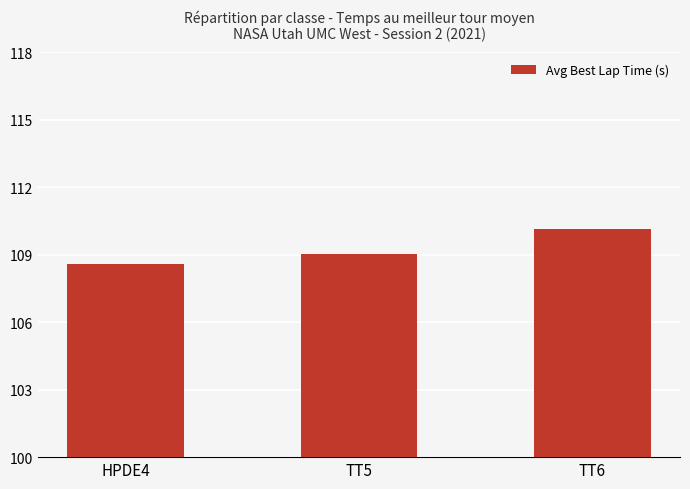

What is the change in value from HPDE4 to TT6?

+1.5